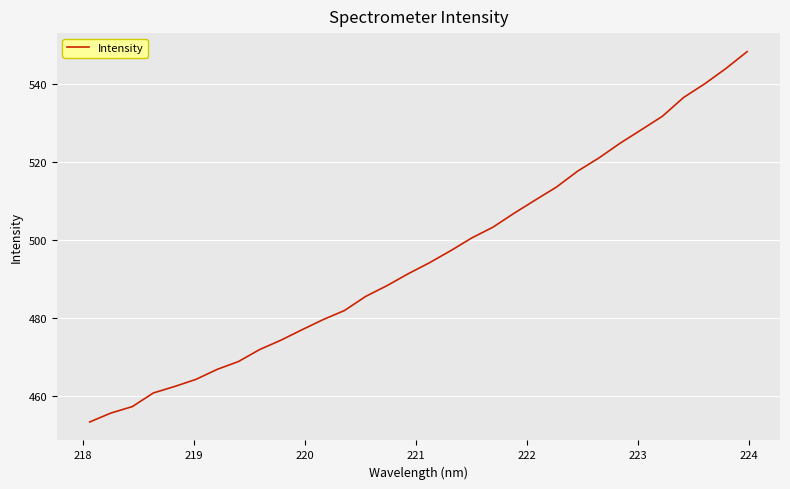

What is the minimum value shown in the chart?

453.2